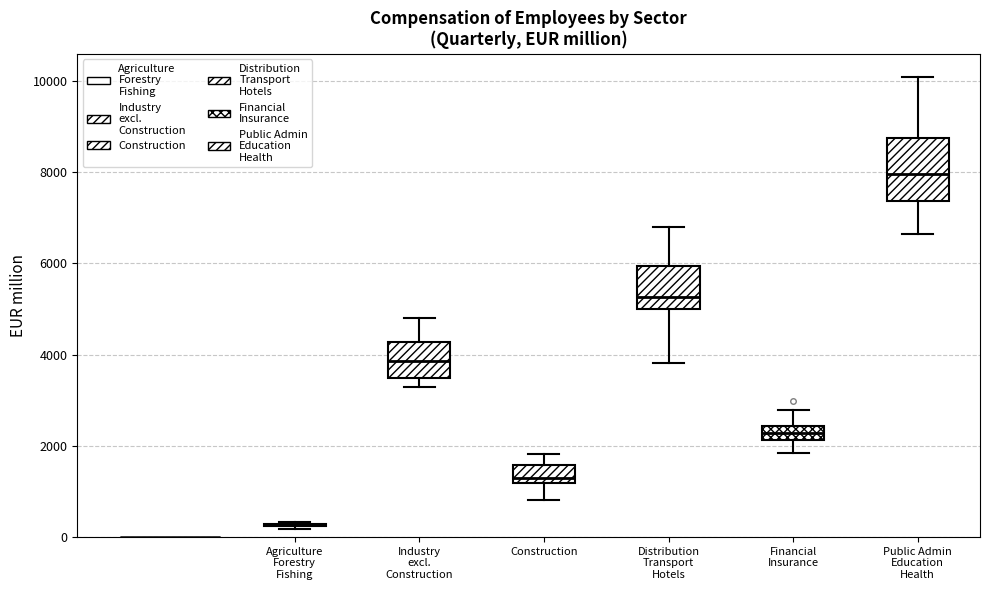

Reading left to right, read every box against the y-axis: the position of its median line, the range the box covers, and the ends of its whiskers. The values are not printed on the chart, so give them approximately, as read against the axis.

Agriculture Forestry Fishing: box collapsed to a line at 200, whiskers 200 to 400
Industry excl. Construction: median 3800, box 3400 to 4200, whiskers 3200 to 4800
Construction: median 1400, box 1200 to 1600, whiskers 800 to 1800
Distribution Transport Hotels: median 5200, box 5000 to 6000, whiskers 3800 to 6800
Financial Insurance: median 2200 (inside the box), box 2200 to 2400, whiskers 1800 to 2800
Public Admin Education Health: median 8000, box 7400 to 8800, whiskers 6600 to 10000